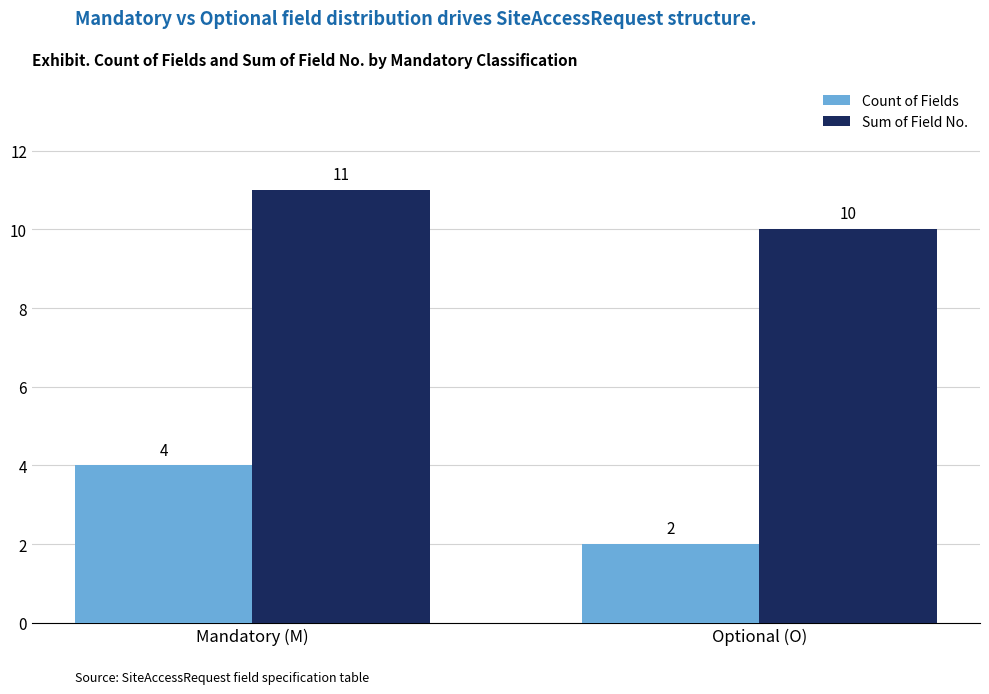

At which label is Sum of Field No. closest to 10?

Optional (O)